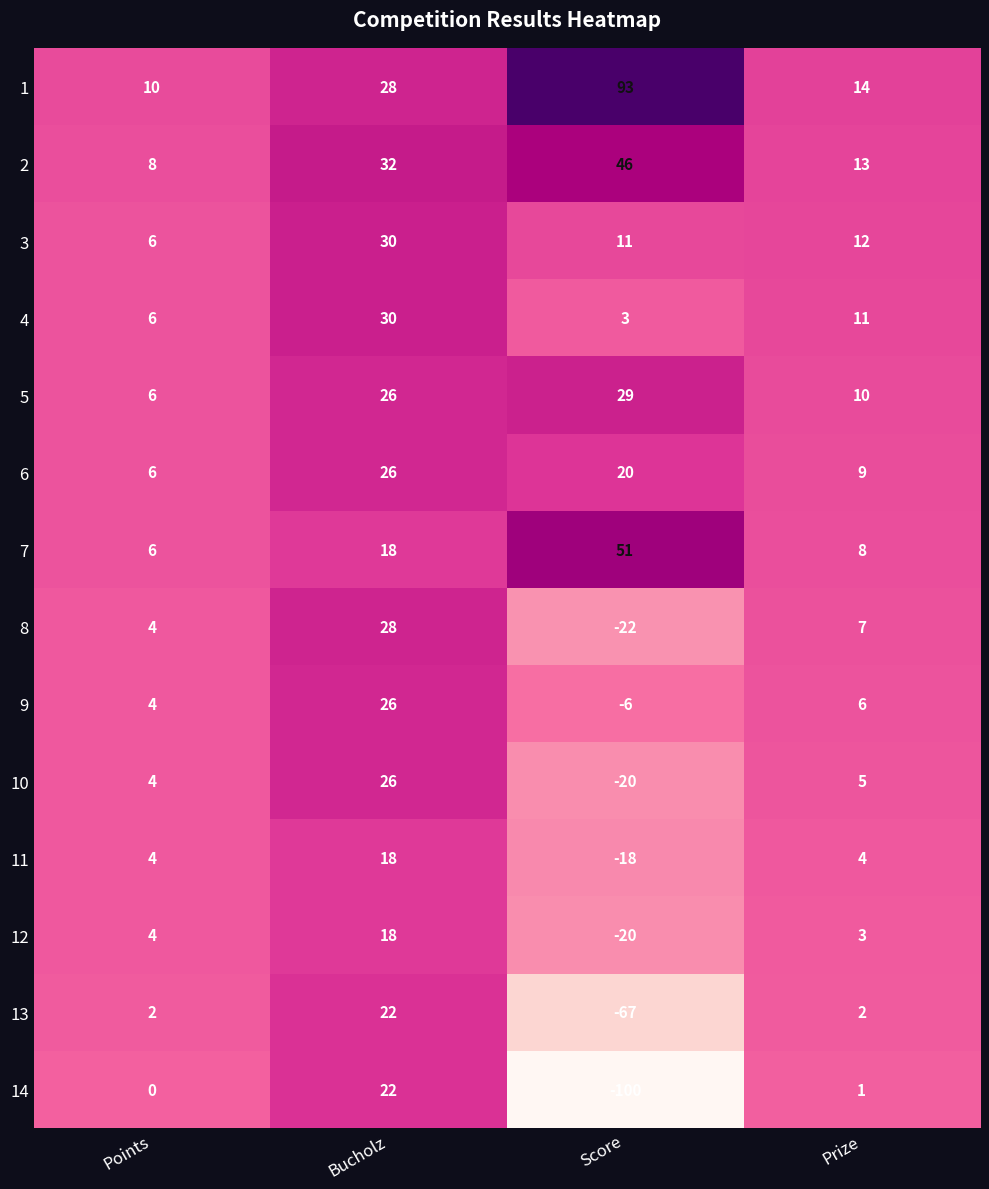

Which series has the widest spread of values?

14